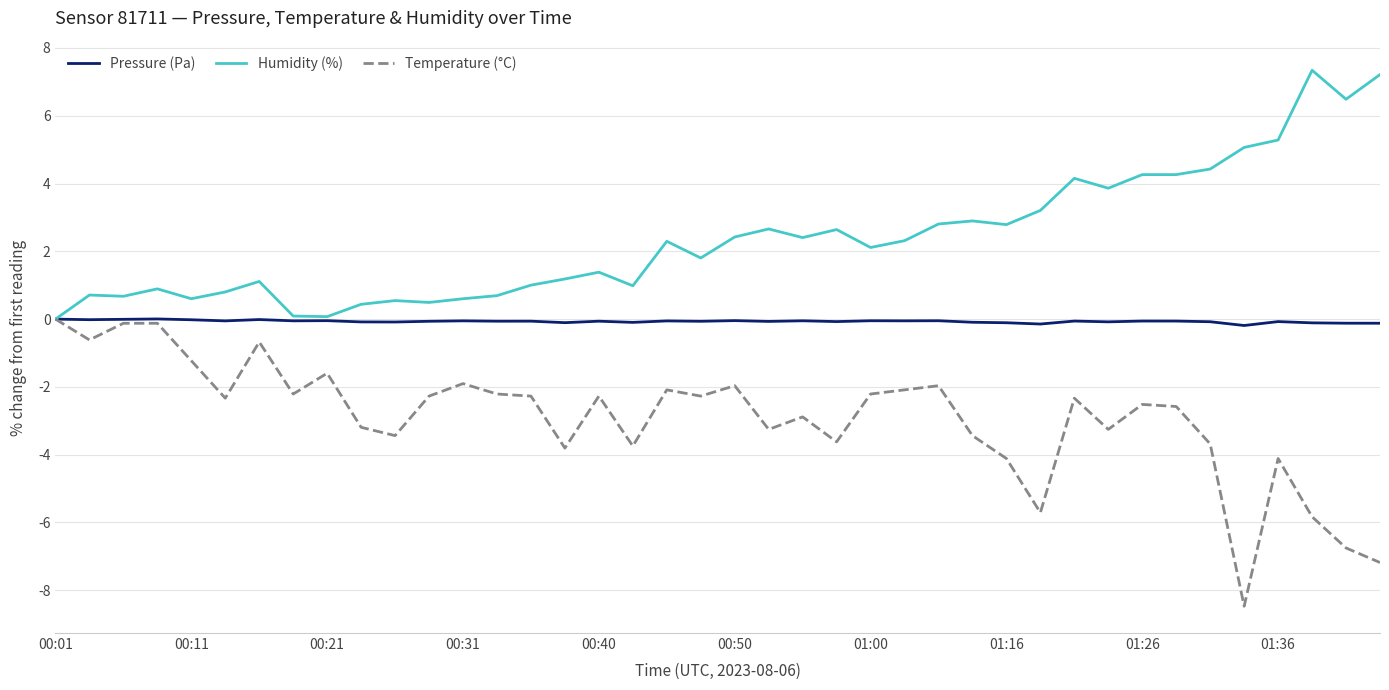

List the series in order of their overall mean, lowest first.

Temperature (°C), Pressure (Pa), Humidity (%)